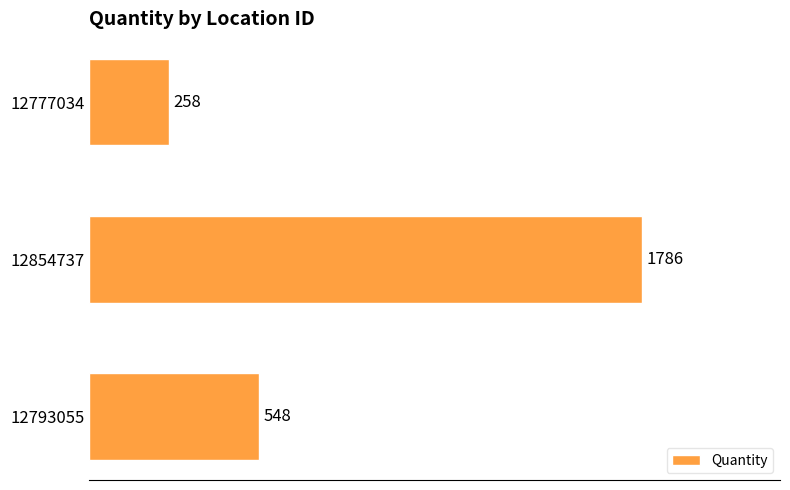

What is the minimum value shown in the chart?

258